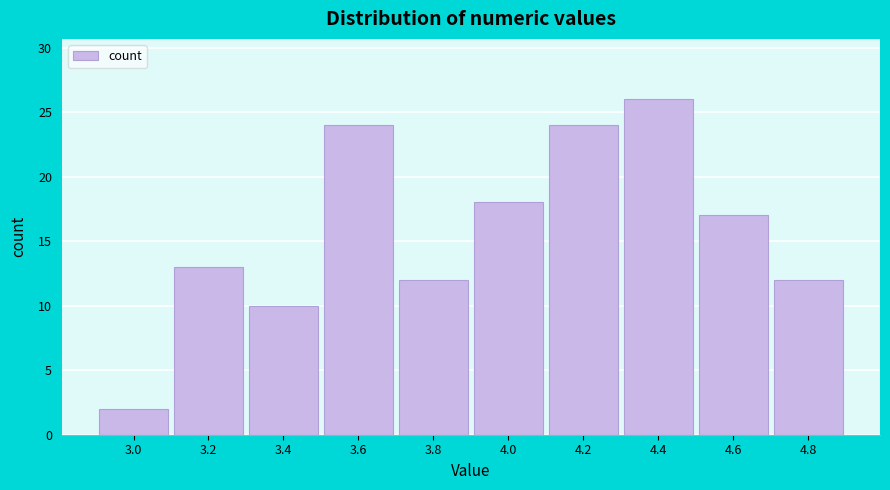

Reading left to right, list all the values displayed in this chart.

2	13	10	24	12	18	24	26	17	12